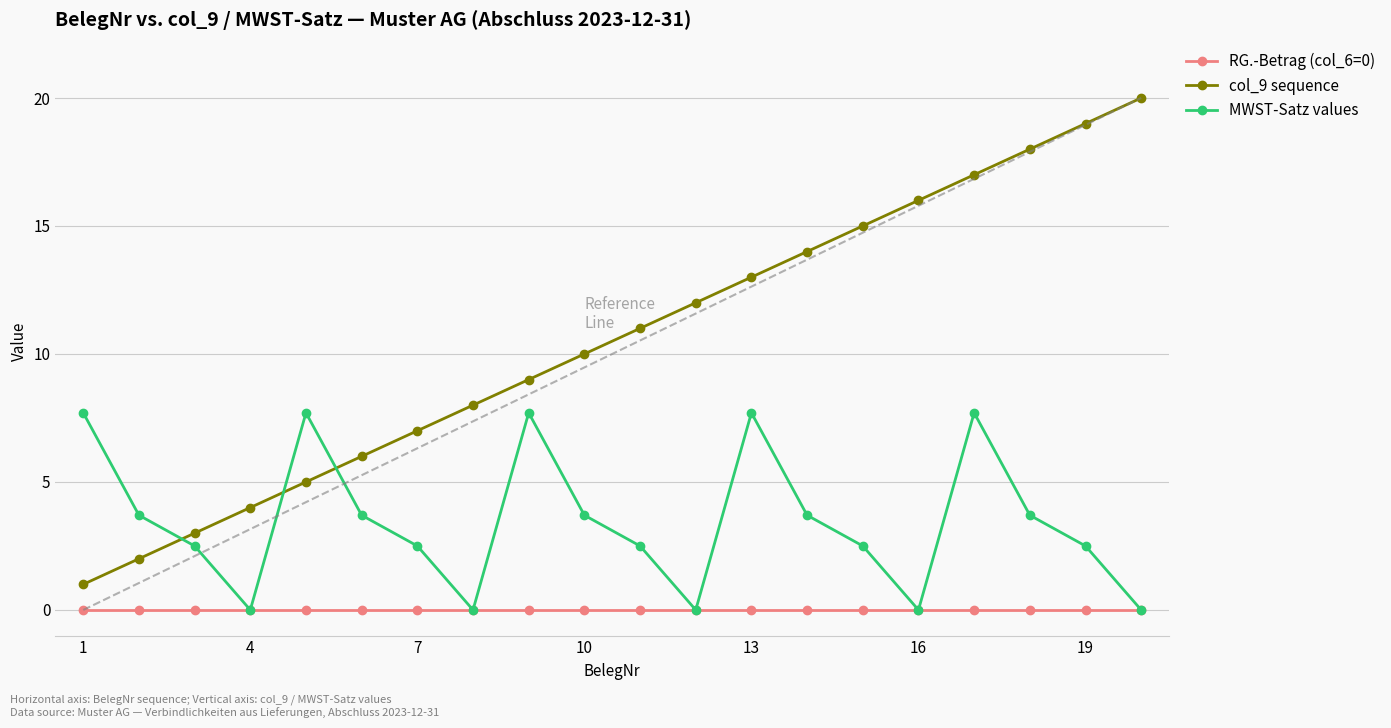

True or false: MWST-Satz values and RG.-Betrag (col_6=0) intersect in this chart.

False